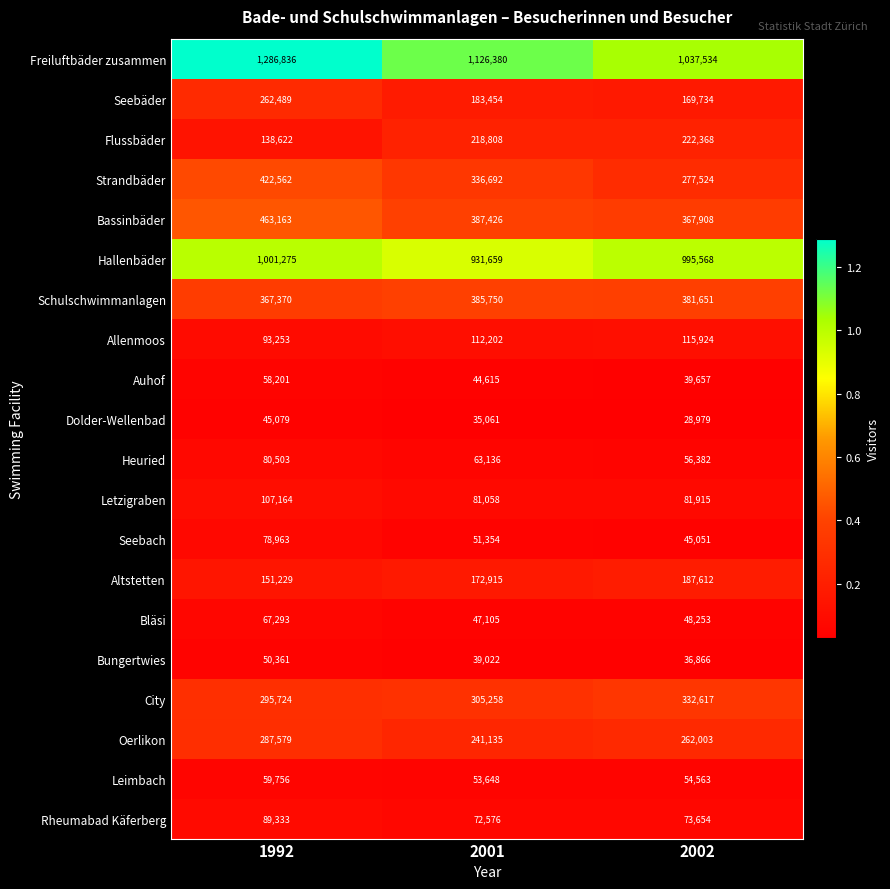

What is the average value of the Bläsi series?

54217